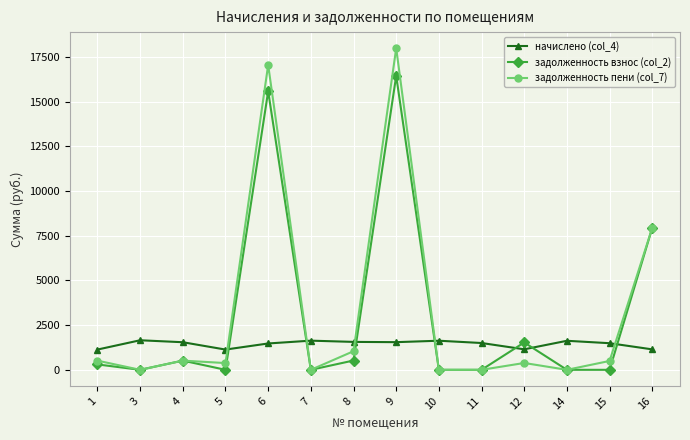

Which series has the largest total across all categories?

задолженность пени (col_7)